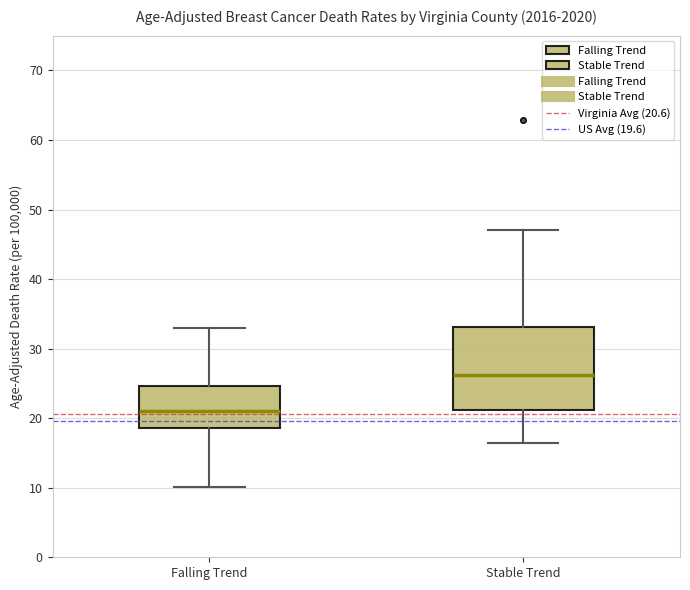

Reading left to right, transcribe this box plot: for each box, give where its median line is, the range the box spans, and where its two whiskers end, as read against the y-axis. The values are not printed on the chart, so give them approximately, as read against the axis.

Falling Trend: median 21, box 19 to 25, whiskers 10 to 33
Stable Trend: median 26, box 21 to 33, whiskers 16 to 47